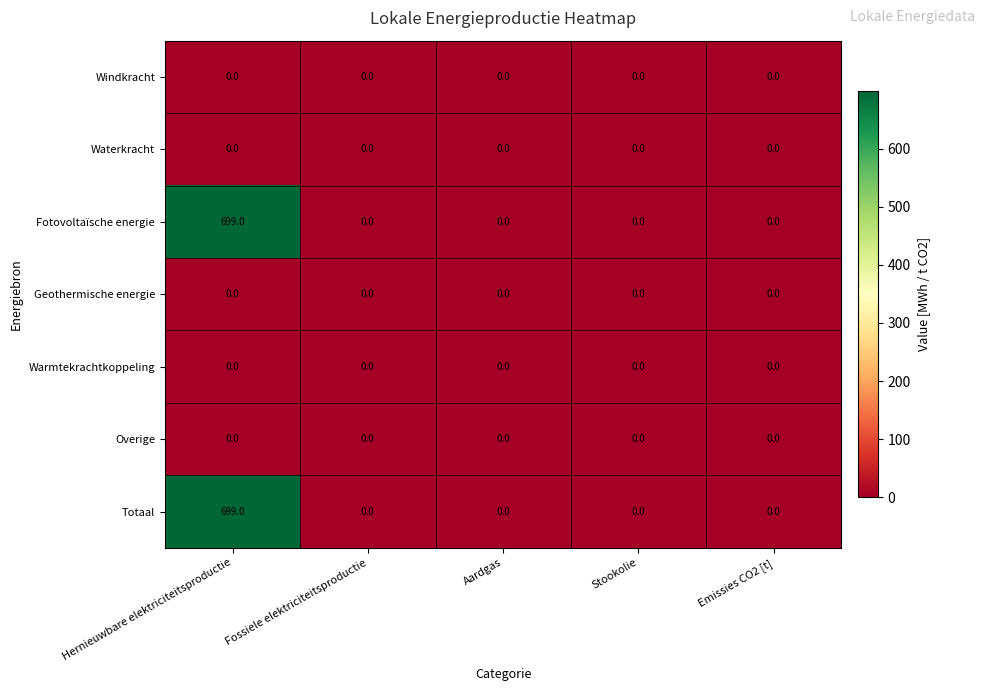

What is the maximum value shown in the chart?

699